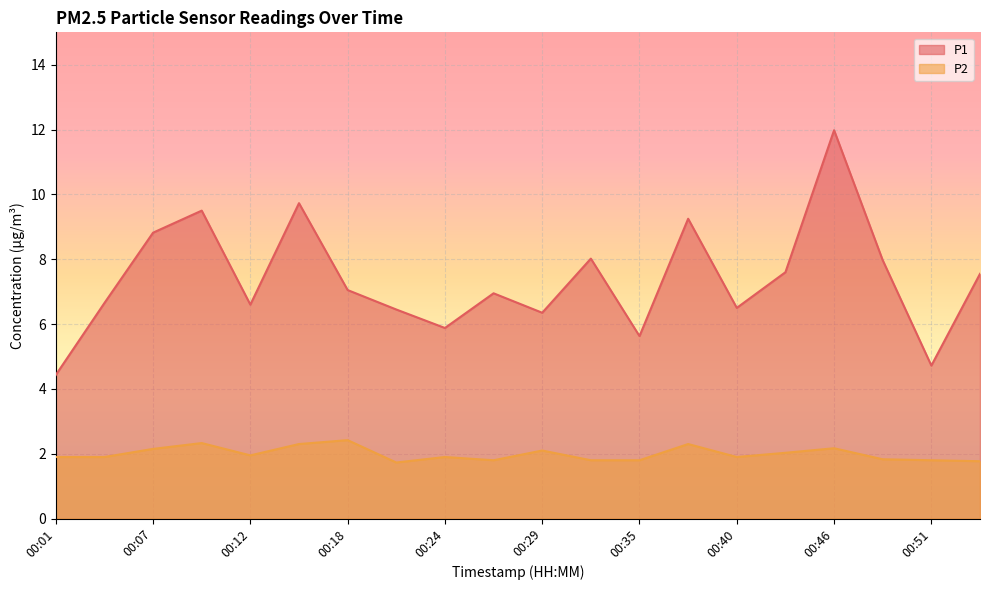

What is the sum of the P2 values at 00:01 and 00:26?

3.7